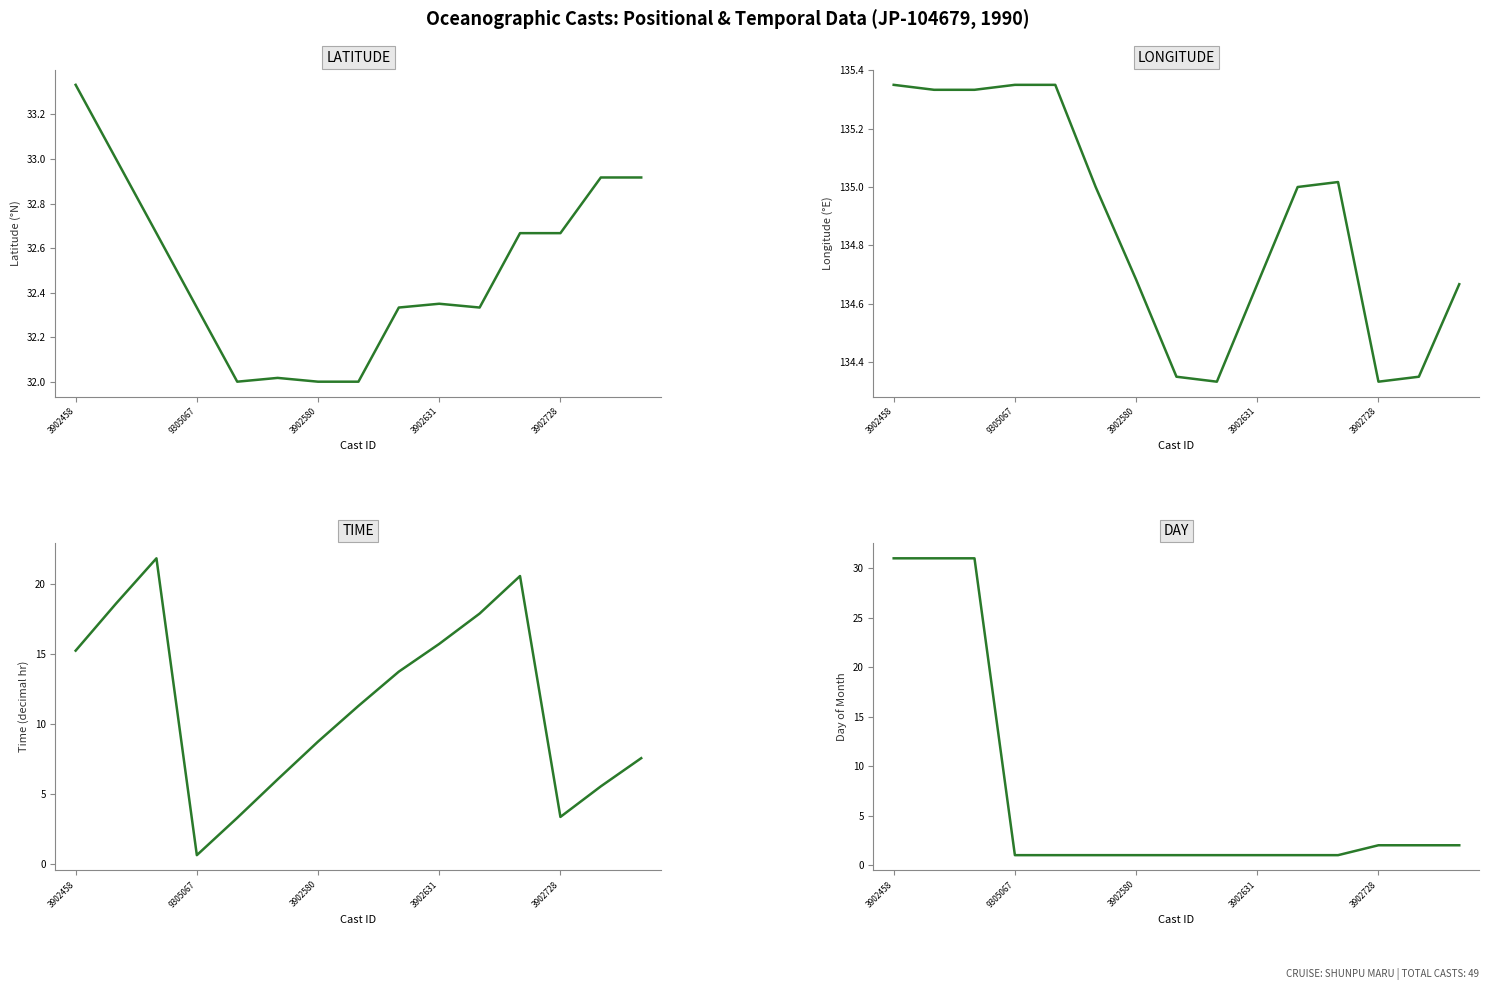

What are all the series names shown in the legend?

LATITUDE, LONGITUDE, TIME, DAY